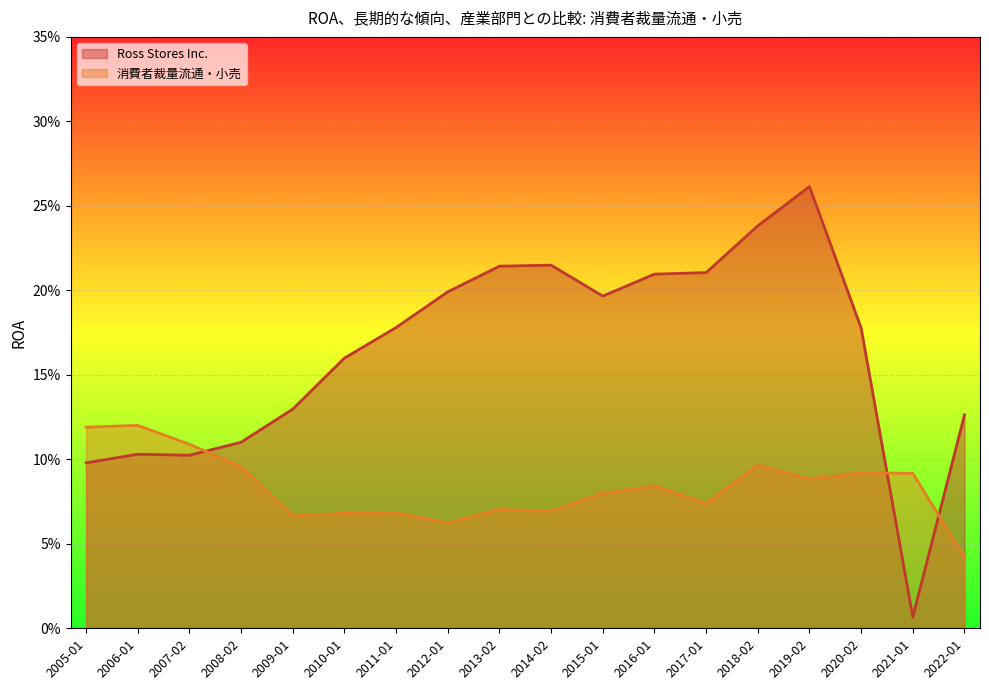

True or false: 消費者裁量流通・小売 and Ross Stores Inc. cross at least once.

True